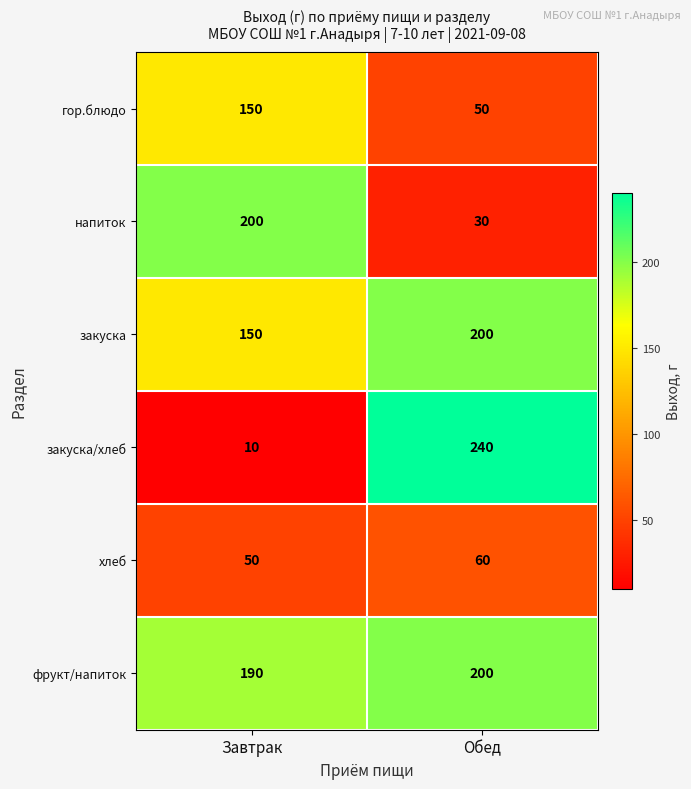

What is the difference between the highest and lowest values at Обед?

210